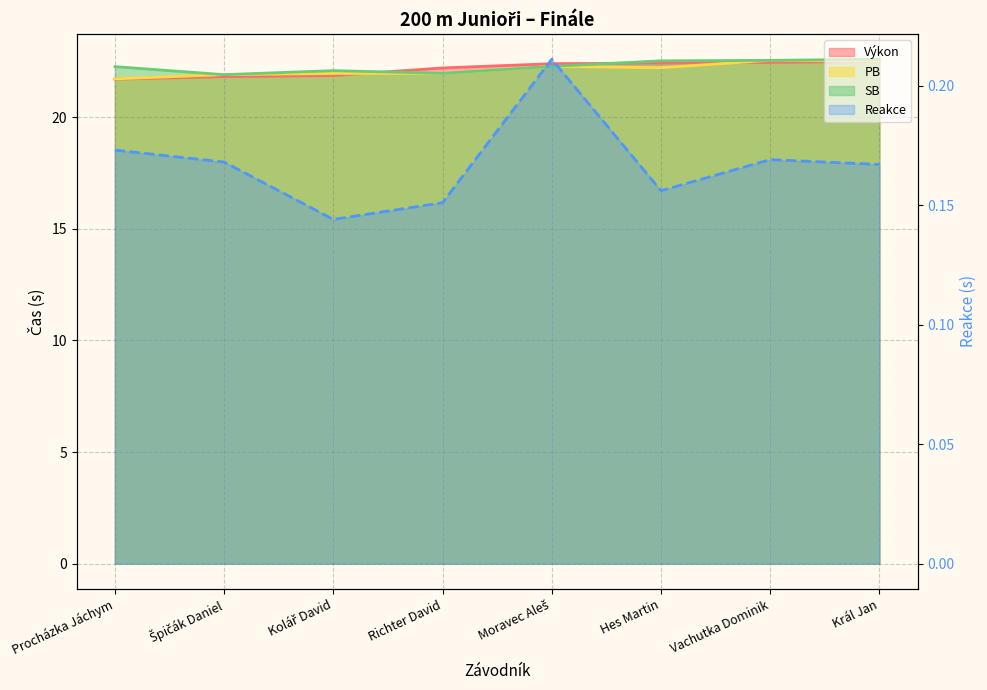

Which series has the largest total across all categories?

SB